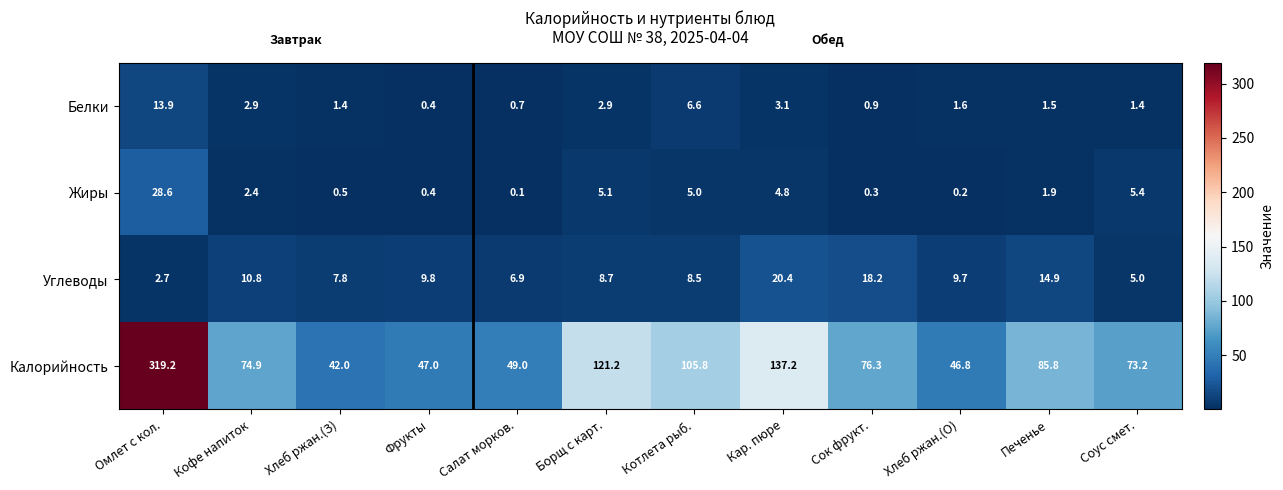

At which category is the sum across all series the highest?

Омлет с кол.